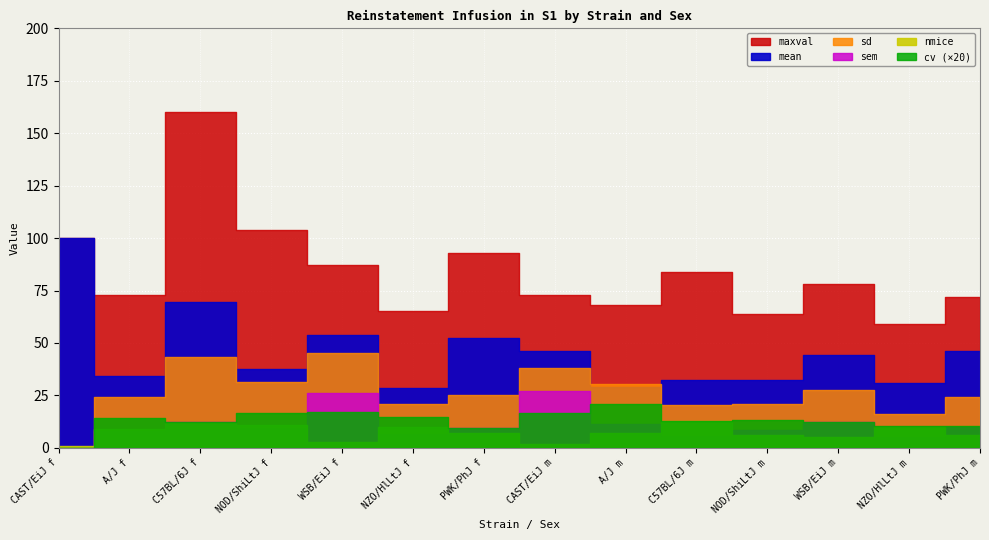

Which series has the largest total across all categories?

maxval